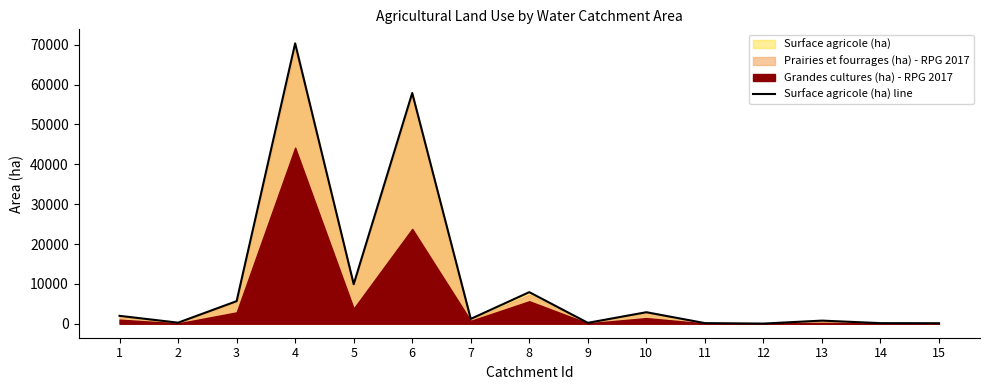

At which category does the data reach its first local peak?

4